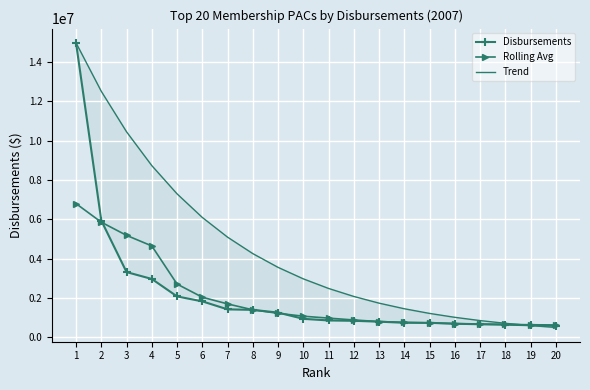

Reading right to left, list all the values displayed in this chart.

Disbursements: 20=576512.8	19=605495.1	18=632445.5	17=655909.0	16=681054.4	15=727658.4	14=731033.3	13=786029.4	12=830681.8	11=848534.9	10=930317.6	9=1247801.5	8=1388228.6	7=1412317.3	6=1819155.6	5=2070397.1	4=2959597.9	3=3309273.8	2=5931774.5	1=14975388.5
Rolling Avg: 20=617590.6	19=630283.3	18=646512.5	17=658586.9	16=688517.9	15=720687.4	14=751557.3	13=790758.6	12=871722.4	11=966089.6	10=1063415.9	9=1211005.3	8=1388107.5	7=1689687.9	6=2029538.8	5=2698677.8	4=4639700.6	3=5177597.9	2=5849286.3	1=6794008.7
Trend: 20=489881.4	19=586494.5	18=702161.5	17=840639.9	16=1006428.7	15=1204913.9	14=1442543.8	13=1727038.5	12=2067640.5	11=2475415.1	10=2963609.9	9=3548085.2	8=4247829.2	7=5085574.9	6=6088538.6	5=7289304.1	4=8726881.5	3=10447974.0	2=12508495.9	1=14975388.5